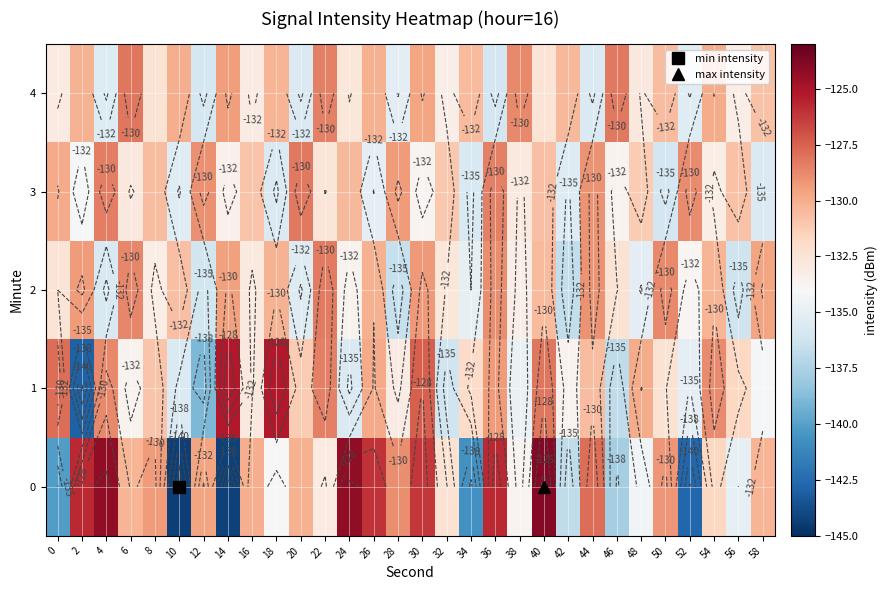

What is the total value across all series at 54?

-653.8